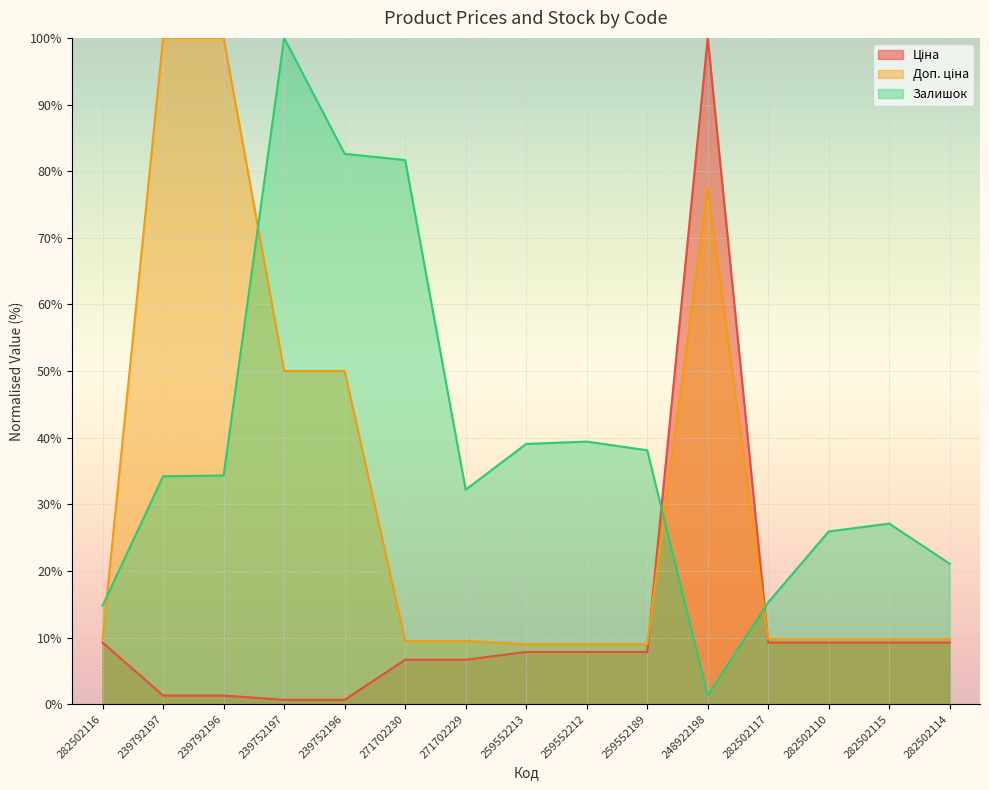

The value of Доп. ціна at 282502116 is 4.1. True or false?

False